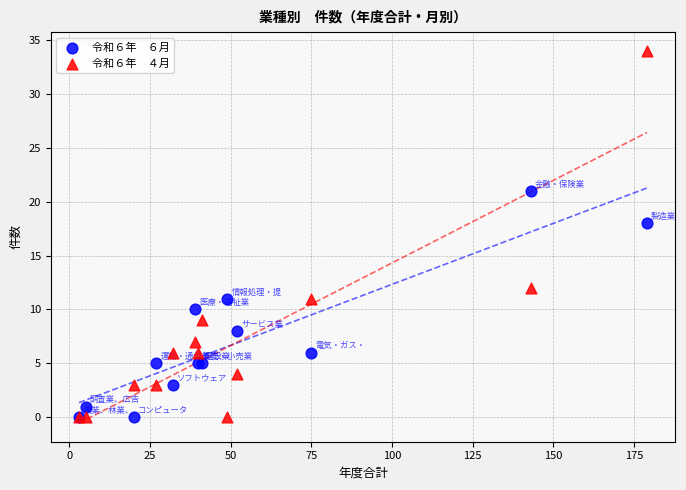

Across all series, what Y value is closest to 17?

18